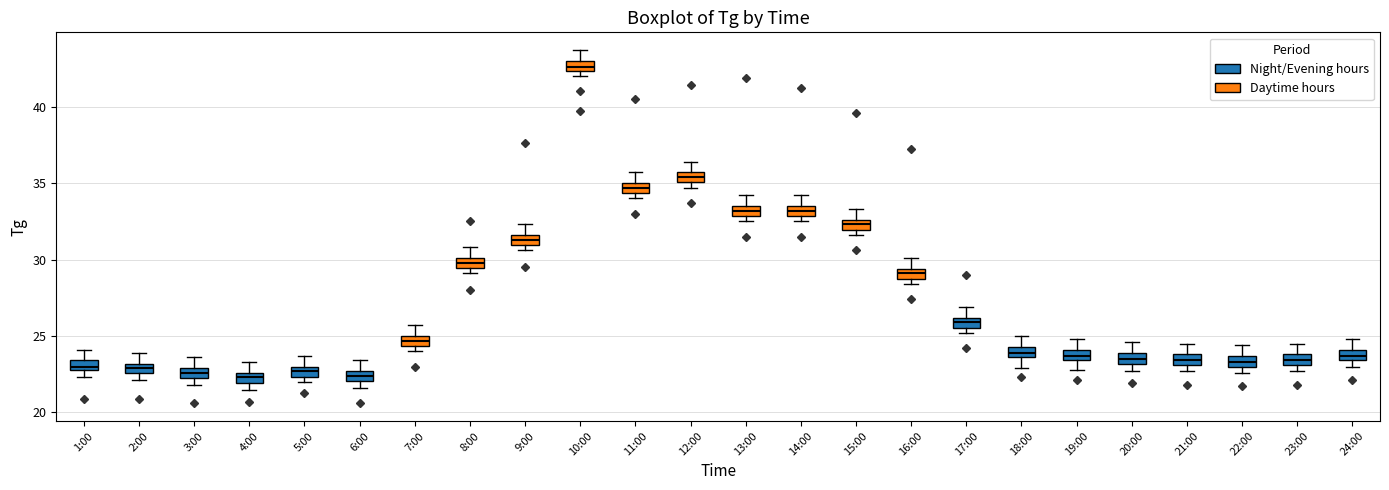

Where does the upper whisker of the box for 17:00 end on the y-axis? The values are not printed on the chart, so give them approximately, as read against the axis.

27.0